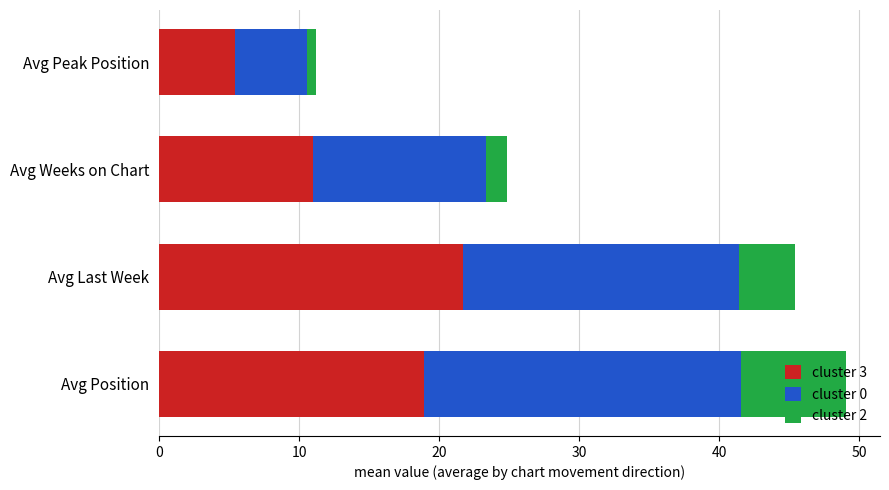

The value of cluster 3 at Avg Peak Position is 5.4. True or false?

True